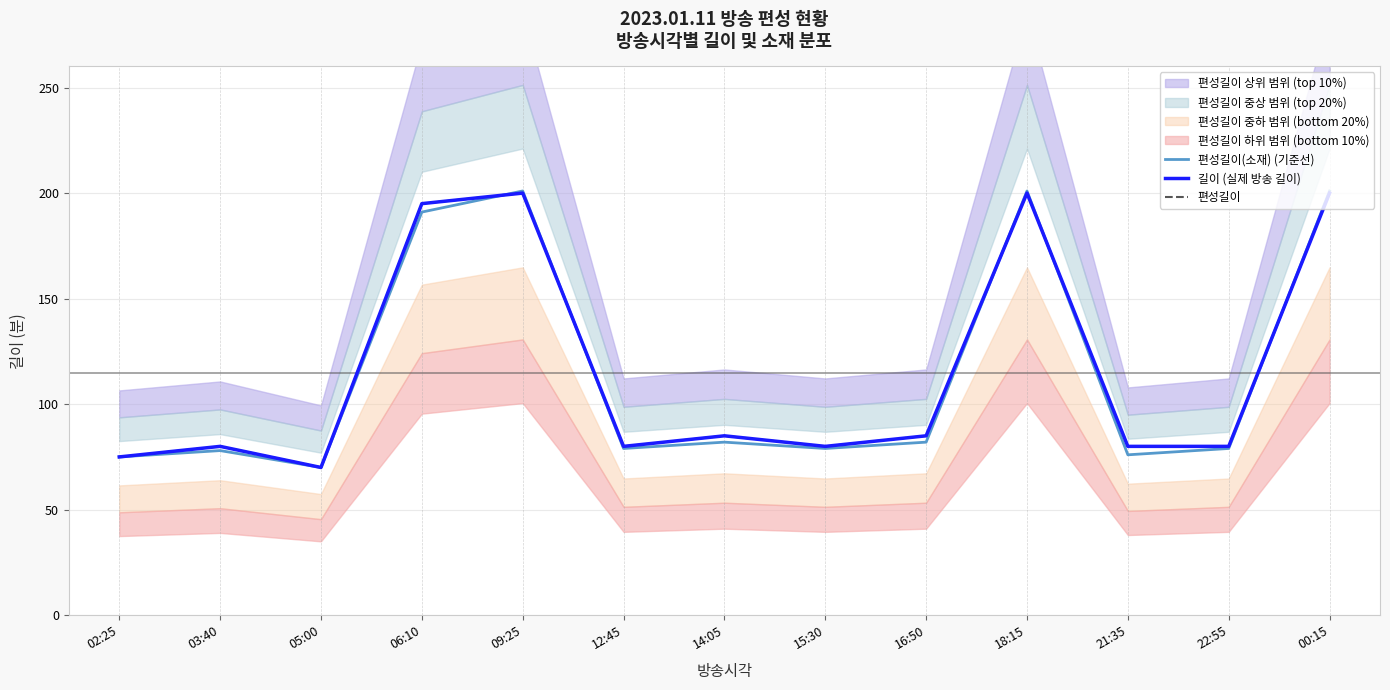

Where does the 편성길이 series first go above 80?

06:10